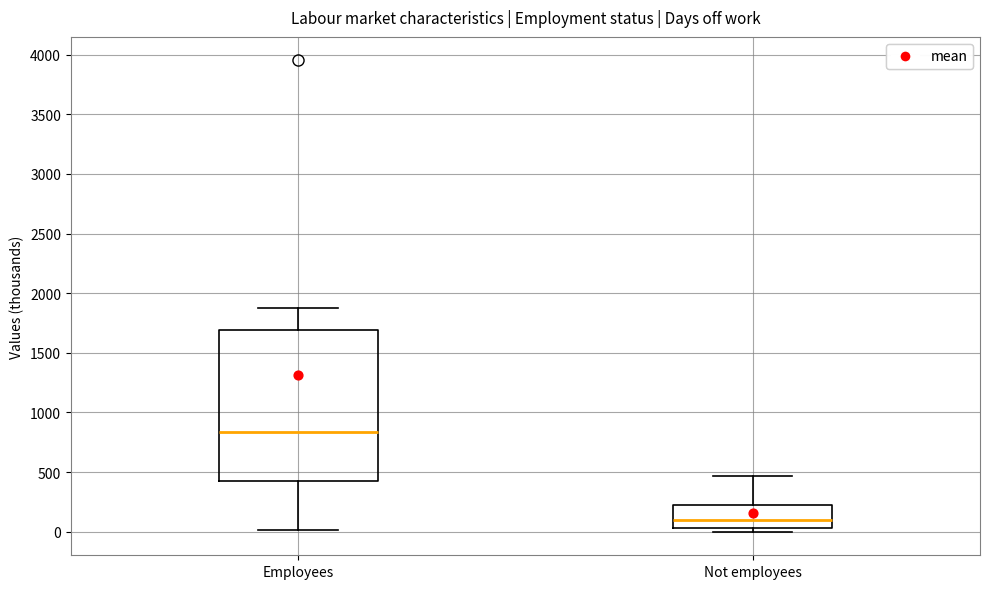

Reading left to right, transcribe this box plot: for each box, give where its median line is, the range the box spans, and where its two whiskers end, as read against the y-axis. The values are not printed on the chart, so give them approximately, as read against the axis.

Employees: median 850, box 450 to 1700, whiskers 0 to 1850
Not employees: median 100, box 50 to 250, whiskers 0 to 450